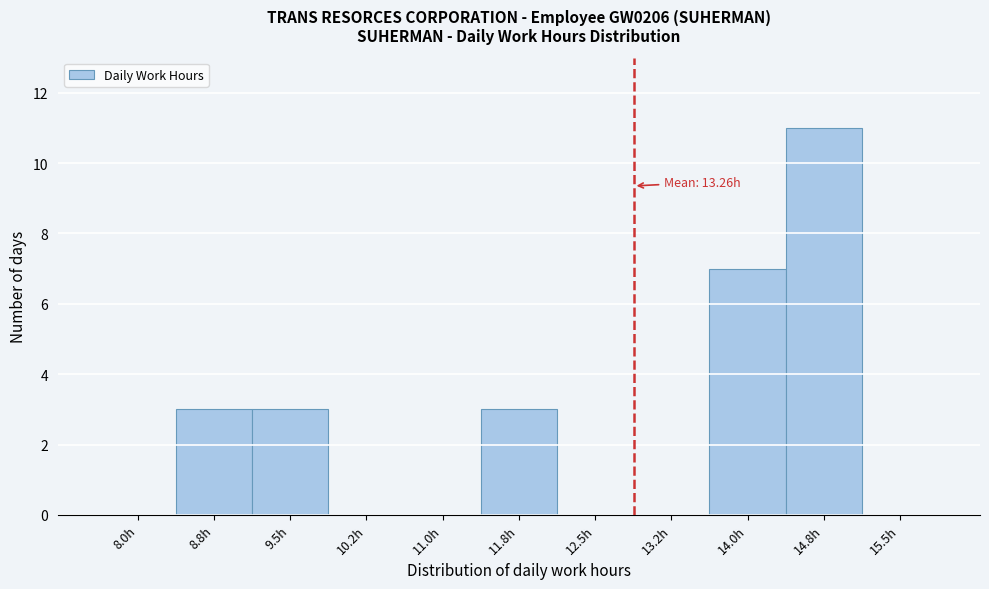

Reading right to left, list all the values displayed in this chart.

15.5h=0	14.8h=11	14.0h=7	13.2h=0	12.5h=0	11.8h=3	11.0h=0	10.2h=0	9.5h=3	8.8h=3	8.0h=0